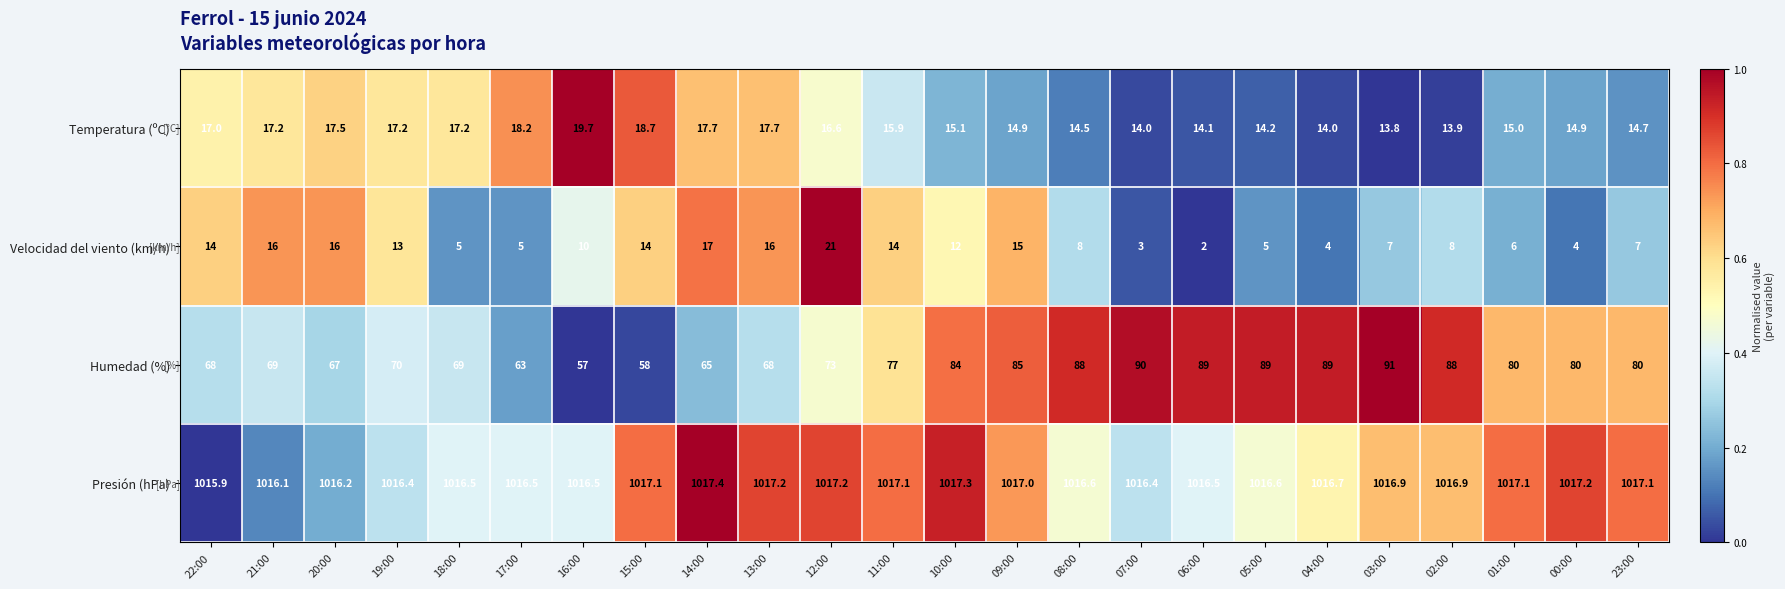

Read the Temperatura (ºC) value at 17:00.

18.2